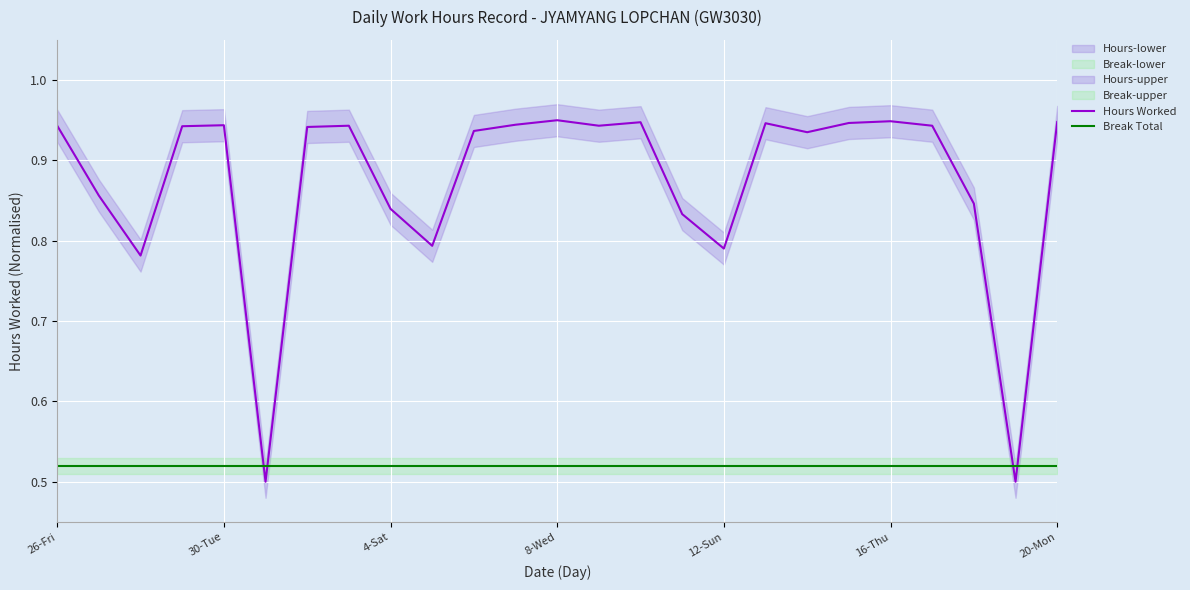

Reading left to right, extract all data points from this chart.

Hours Worked: 0.9	0.9	0.8	0.9	0.9	0.5	0.9	0.9	0.8	0.8	0.9	0.9	0.9	0.9	0.9	0.8	0.8	0.9	0.9	0.9	0.9	0.9	0.8	0.5	0.9
Break Total: 0.5	0.5	0.5	0.5	0.5	0.5	0.5	0.5	0.5	0.5	0.5	0.5	0.5	0.5	0.5	0.5	0.5	0.5	0.5	0.5	0.5	0.5	0.5	0.5	0.5